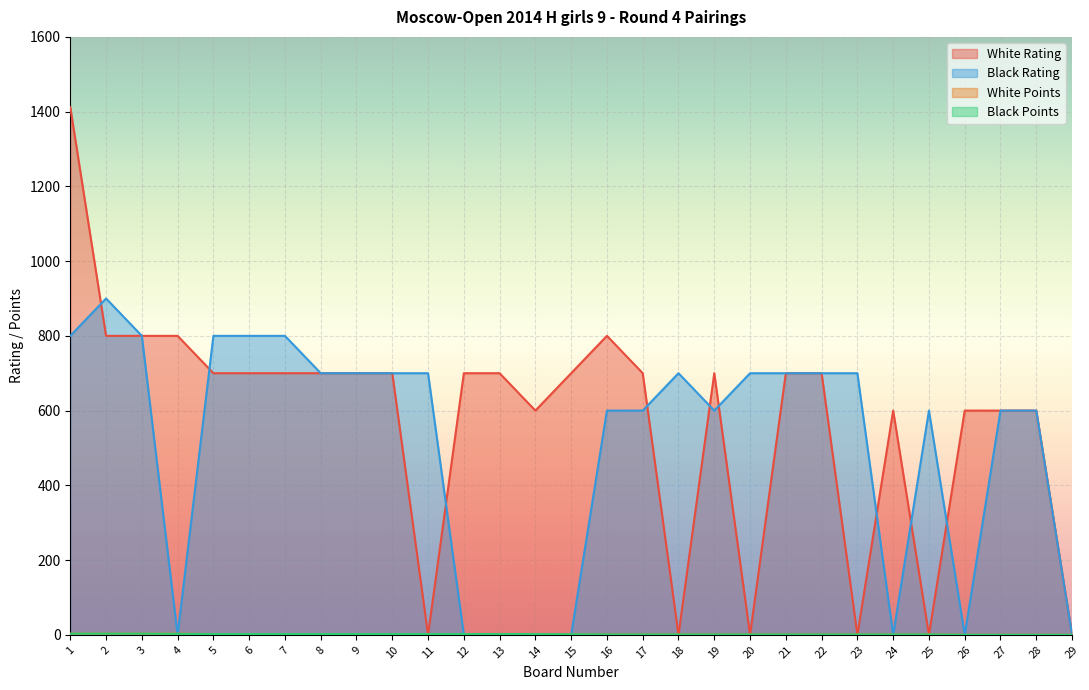

Where does the Black Points series first go above 1?

1